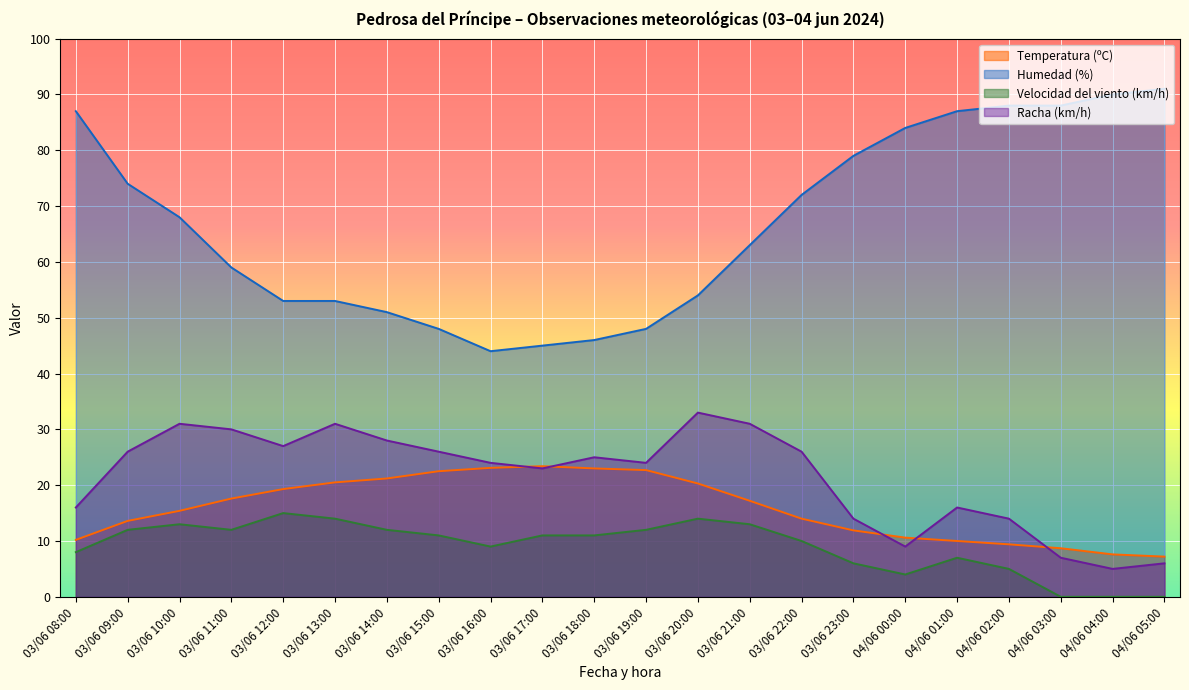

True or false: Temperatura (ºC) and Humedad (%) intersect in this chart.

False